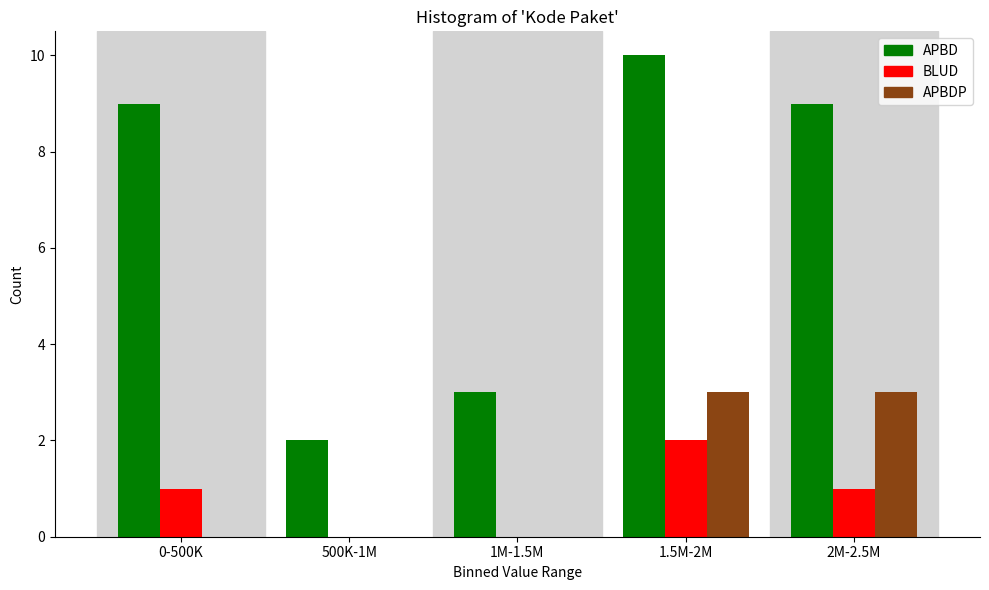

Reading right to left, what are all the values shown in this chart?

APBD: 2M-2.5M=9	1.5M-2M=10	1M-1.5M=3	500K-1M=2	0-500K=9
BLUD: 2M-2.5M=1	1.5M-2M=2	1M-1.5M=0	500K-1M=0	0-500K=1
APBDP: 2M-2.5M=3	1.5M-2M=3	1M-1.5M=0	500K-1M=0	0-500K=0